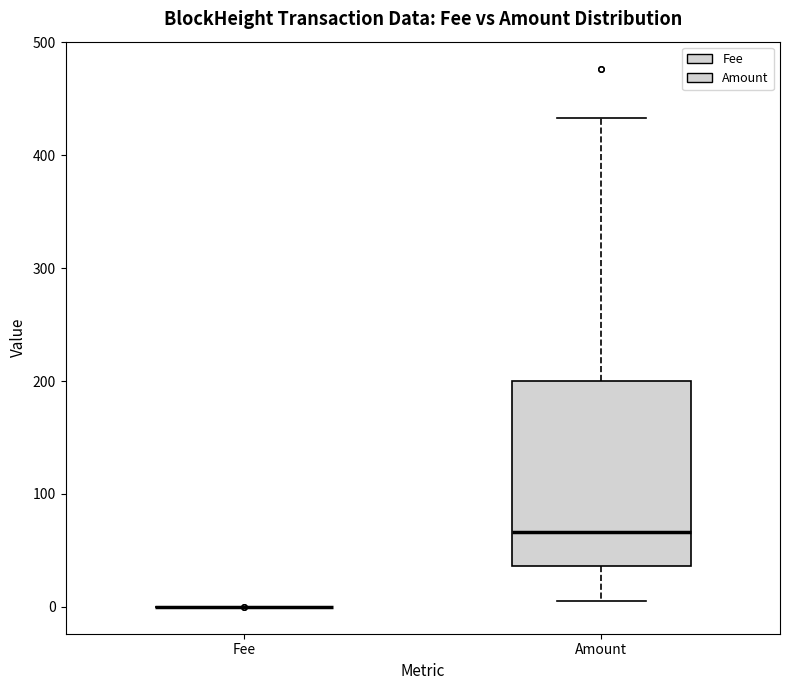

Comparing the boxes themselves (not the whiskers), which one is the tallest?

Amount